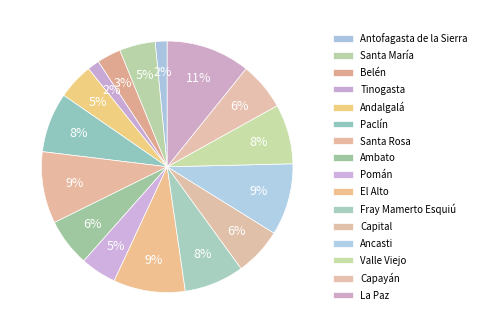

Which slice is the largest?

La Paz